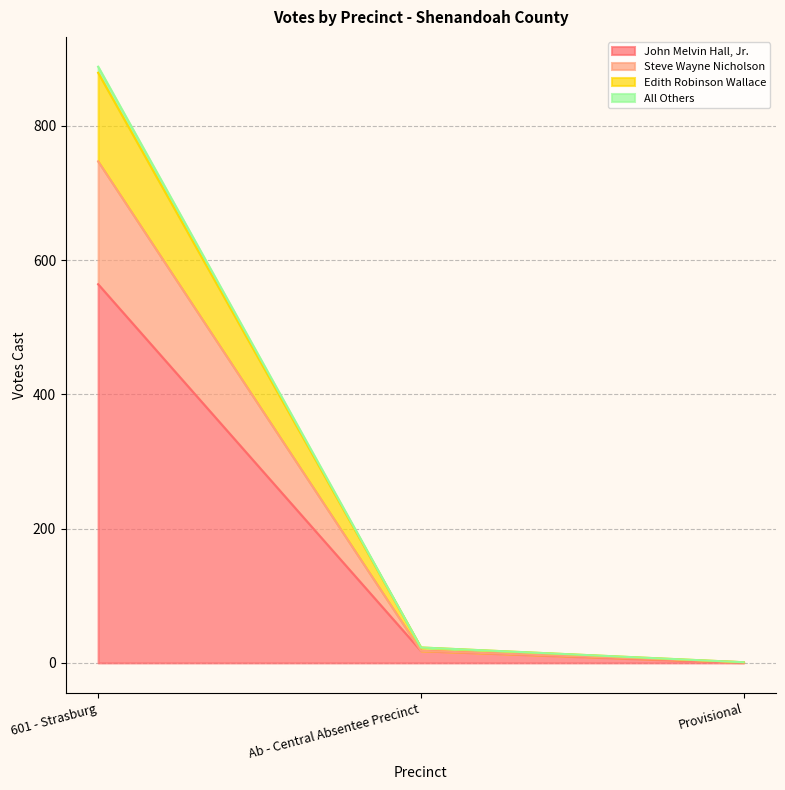

Where is All Others nearest to the value 444?

Ab - Central Absentee Precinct